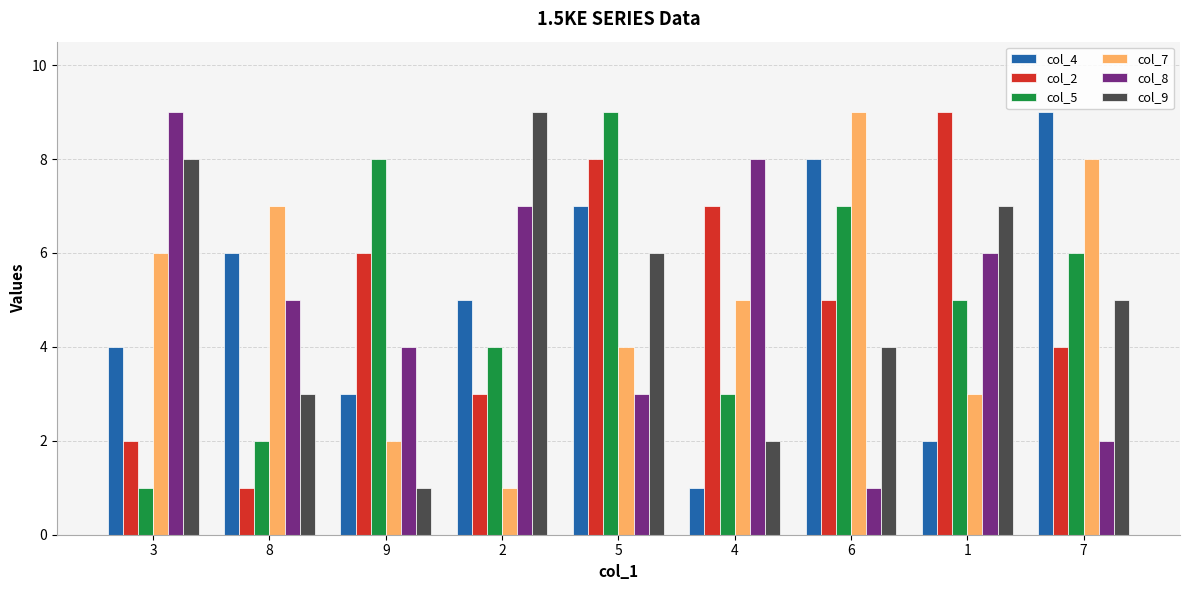

The value of col_4 at 1 is 1. True or false?

False